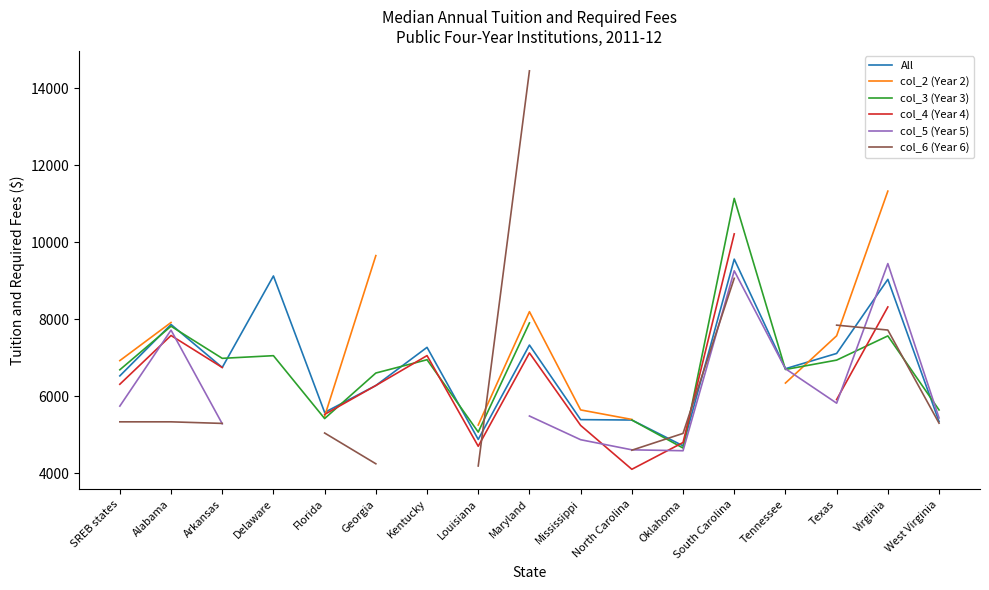

The value of col_6 (Year 6) at Georgia is 4252.0. True or false?

True